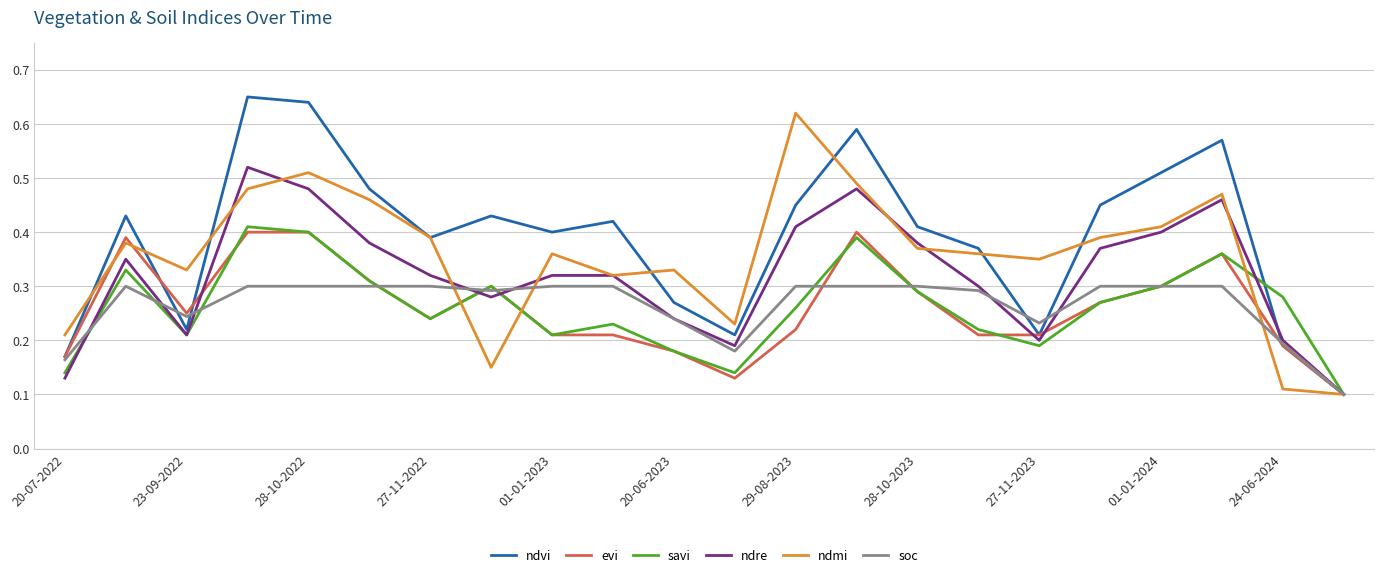

Which series has the largest total across all categories?

ndvi